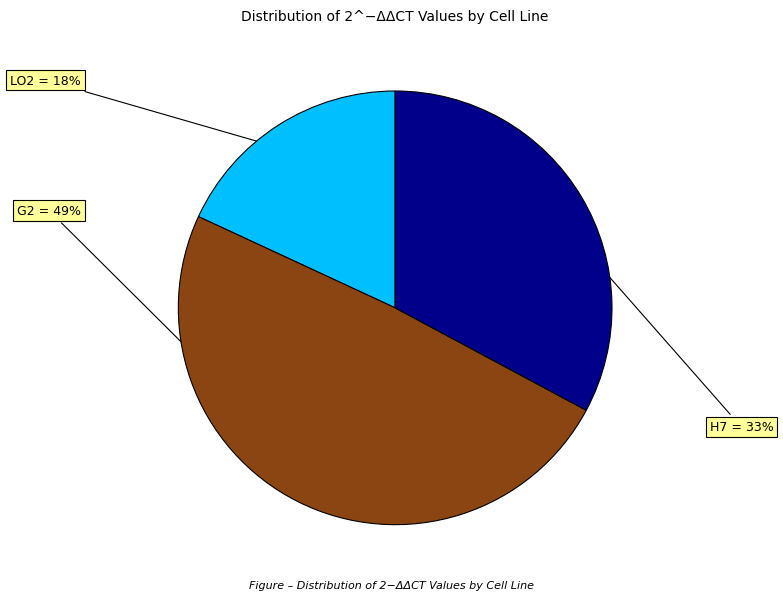

Is there any slice that represents more than half of the pie?

No